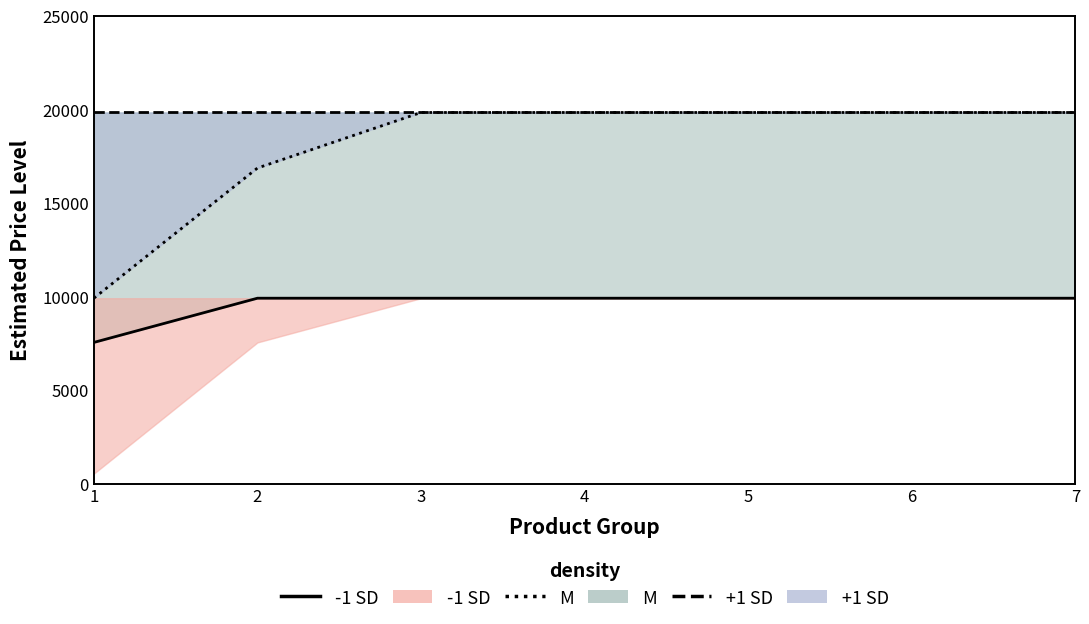

Reading left to right, what are all the values shown in this chart?

-1 SD: 7545.9	9908.5	9908.5	9908.5	9908.5	9908.5	9908.5
M: 9908.5	16863.2	19831.1	19831.1	19831.1	19831.1	19831.1
+1 SD: 19831.1	19831.1	19831.1	19831.1	19831.1	19831.1	19831.1